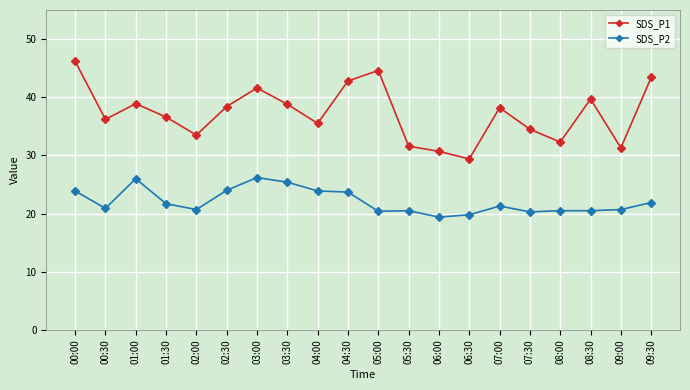

True or false: SDS_P2 and SDS_P1 intersect in this chart.

False